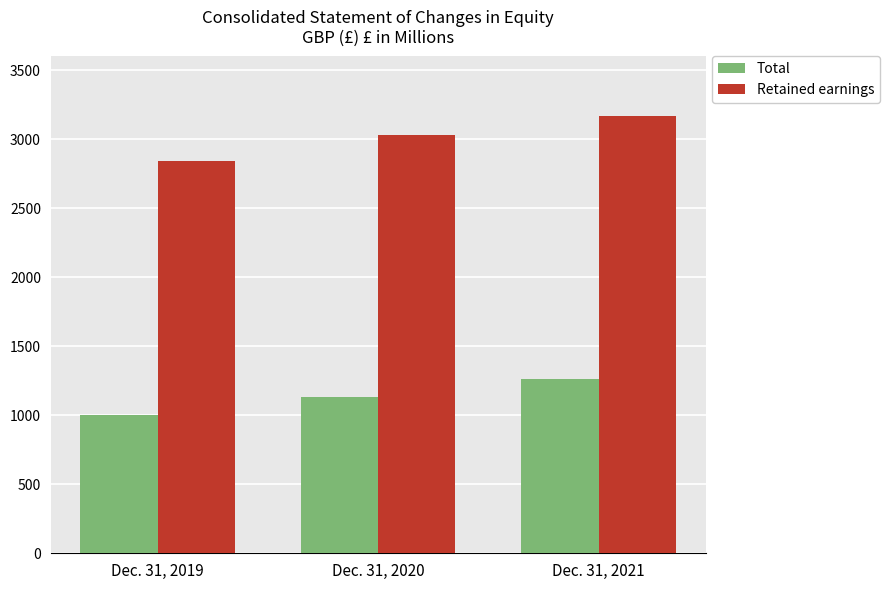

True or false: Retained earnings has a value of 3031 at Dec. 31, 2020.

True